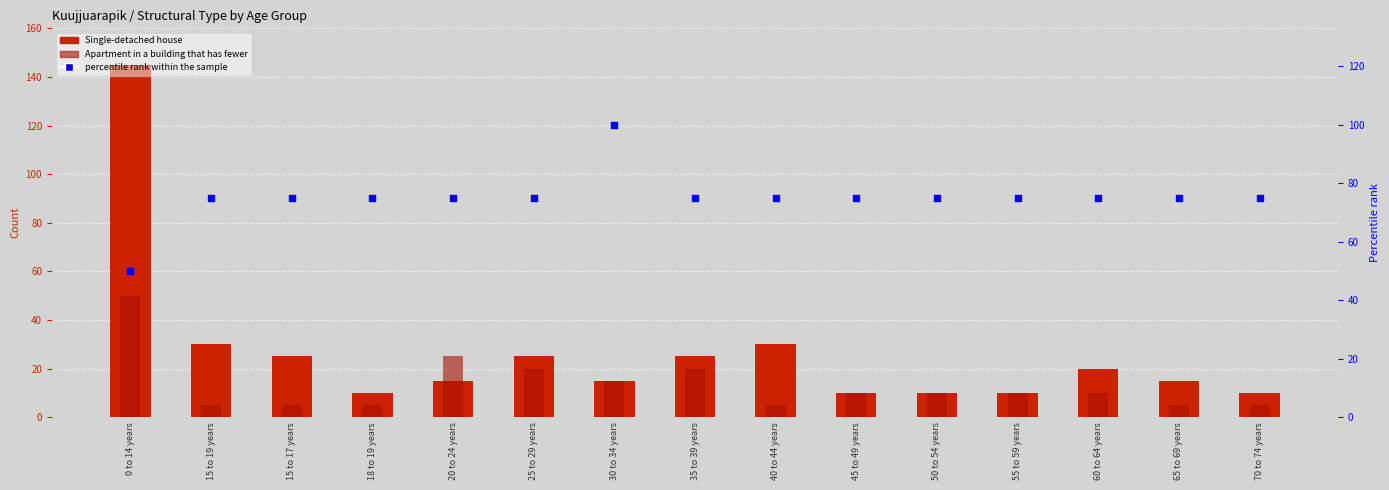

Is the value of Single-detached house at 30 to 34 years greater than the value of Apartment in a building that has fewer at 0 to 14 years?

No